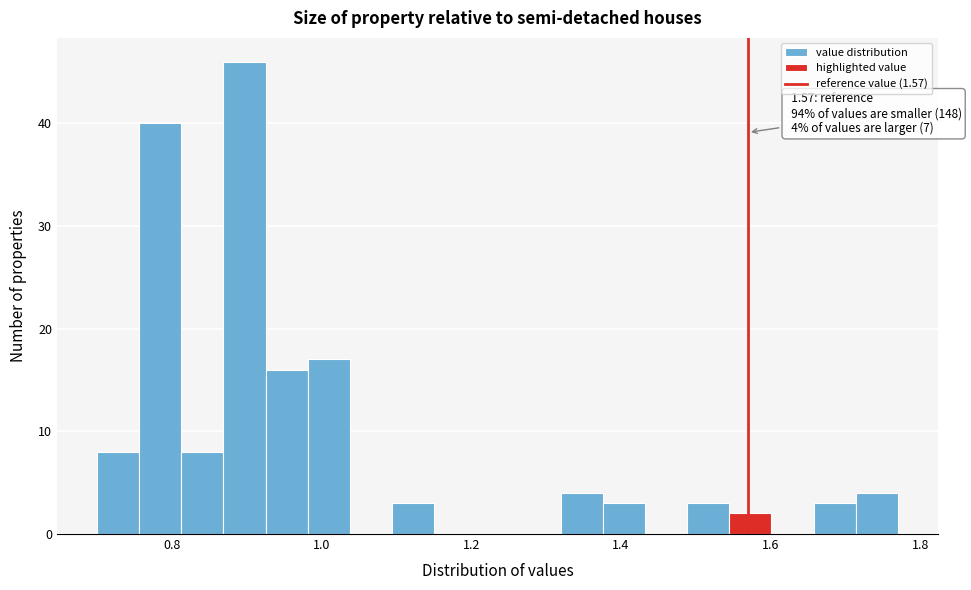

Read against the x-axis, roughly where is the centre of the tallest bar?

0.90